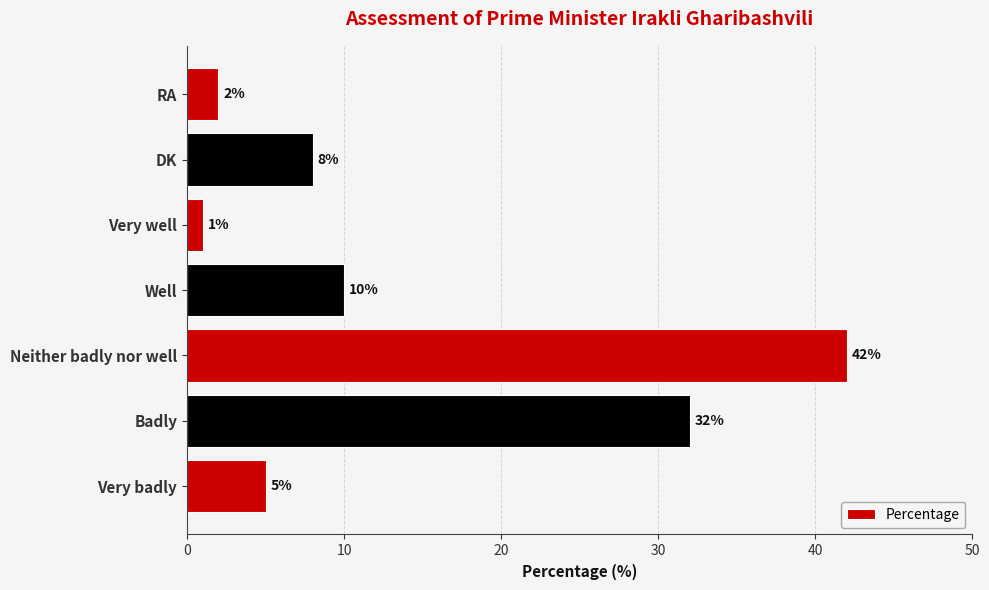

What is the sum of all values?

100